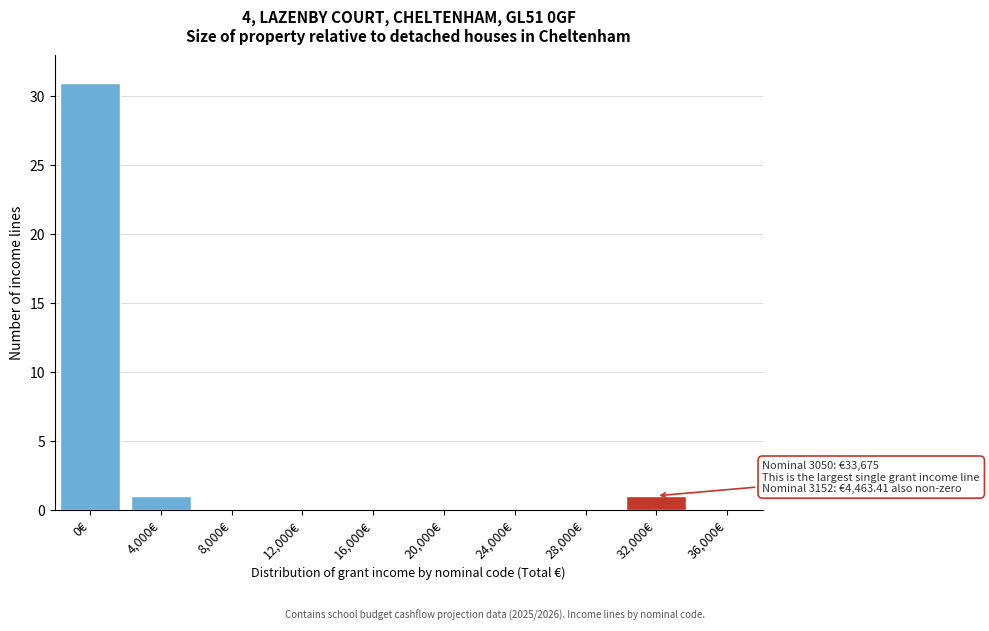

Reading left to right, what are all the values shown in this chart?

0€=31	4,000€=1	8,000€=0	12,000€=0	16,000€=0	20,000€=0	24,000€=0	28,000€=0	32,000€=1	36,000€=0